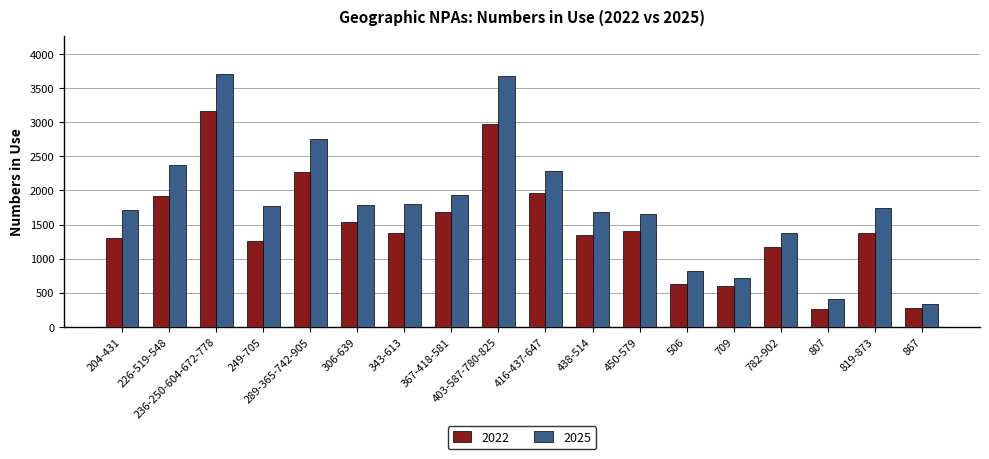

At which label does 2022 reach its peak?

236-250-604-672-778